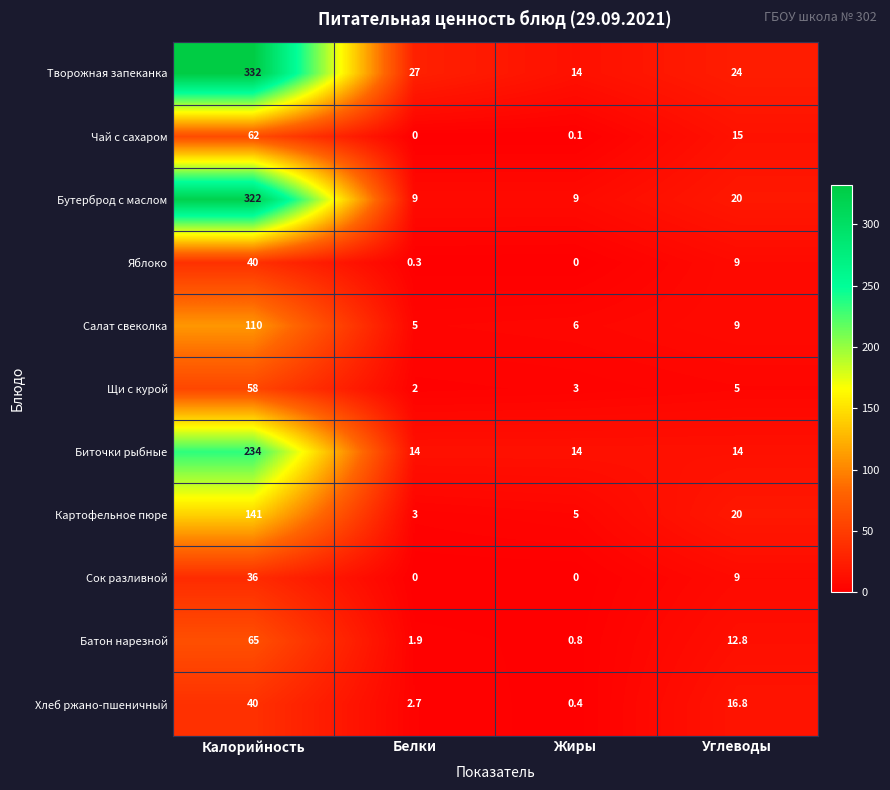

What is the difference between the highest and lowest values at Калорийность?

296.0